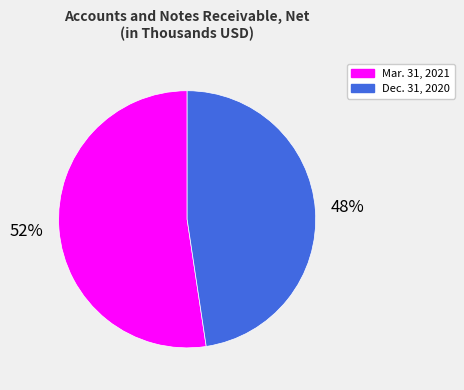

Count the number of slices in the pie.

2